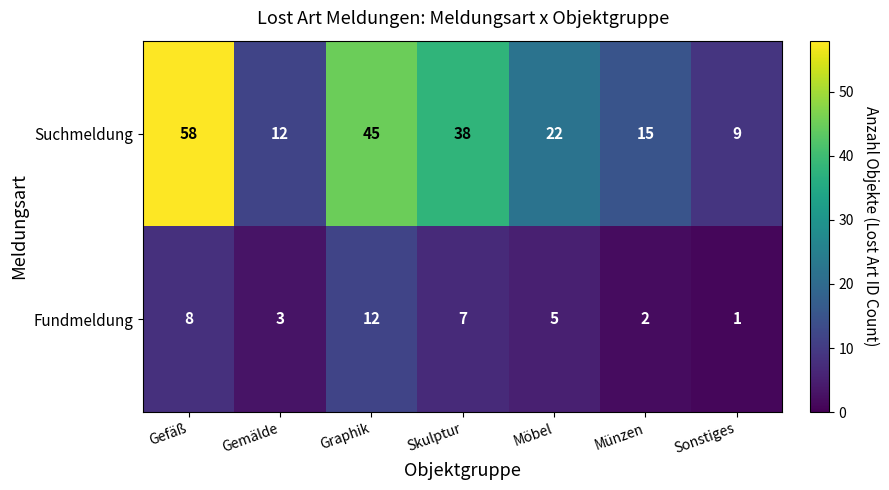

What is the sum of all Suchmeldung values?

199